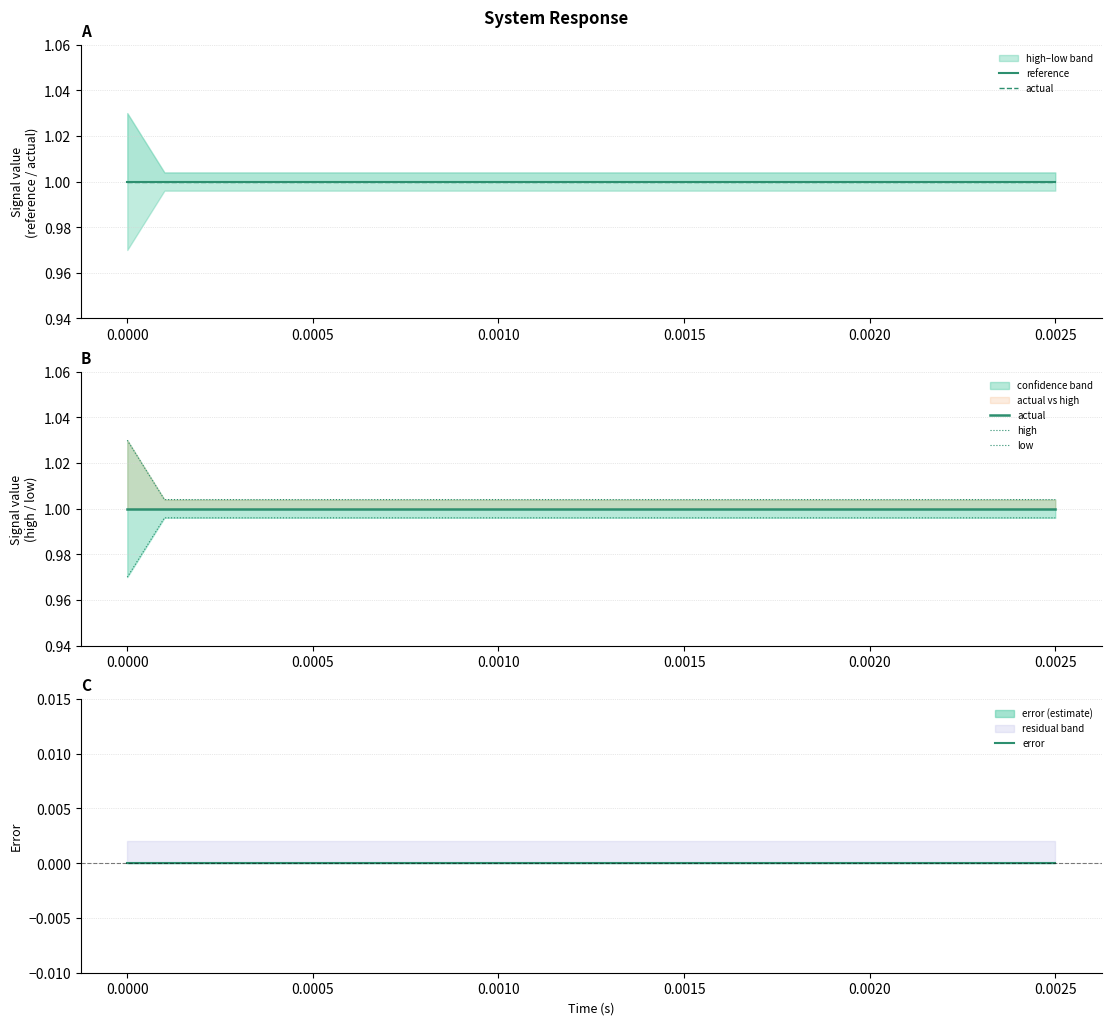

Does the chart have visible grid lines?

Yes